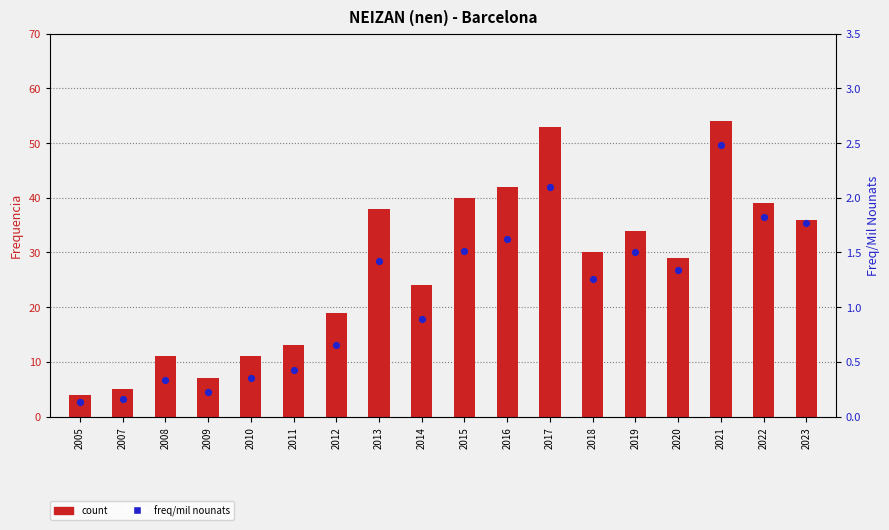

What is the total value across all series at 2010?

11.3